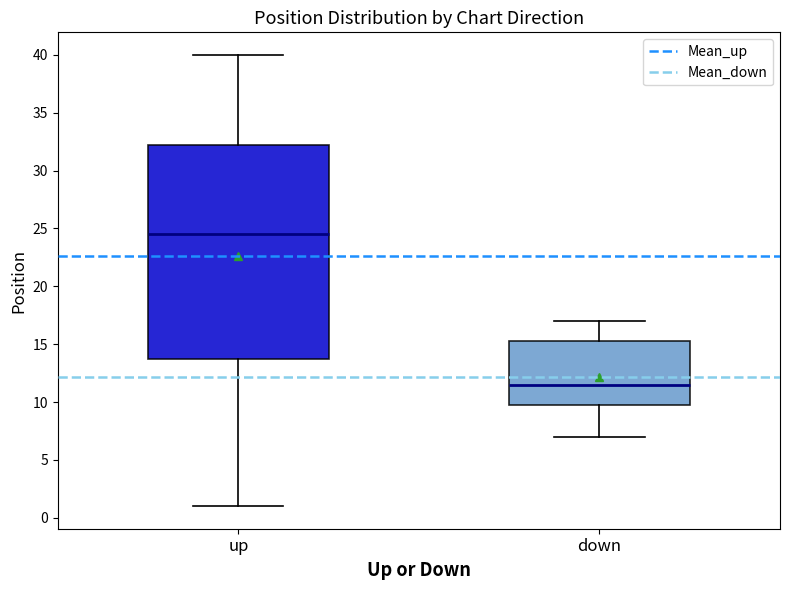

Reading left to right, transcribe this box plot: for each box, give where its median line is, the range the box spans, and where its two whiskers end, as read against the y-axis. The values are not printed on the chart, so give them approximately, as read against the axis.

up: median 24.5, box 14.0 to 32.5, whiskers 1.0 to 40.0
down: median 11.5, box 10.0 to 15.5, whiskers 7.0 to 17.0